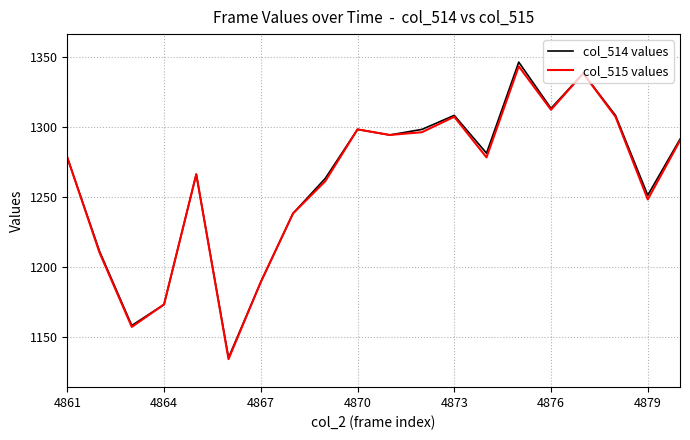

What is the minimum value shown in the chart?

1134